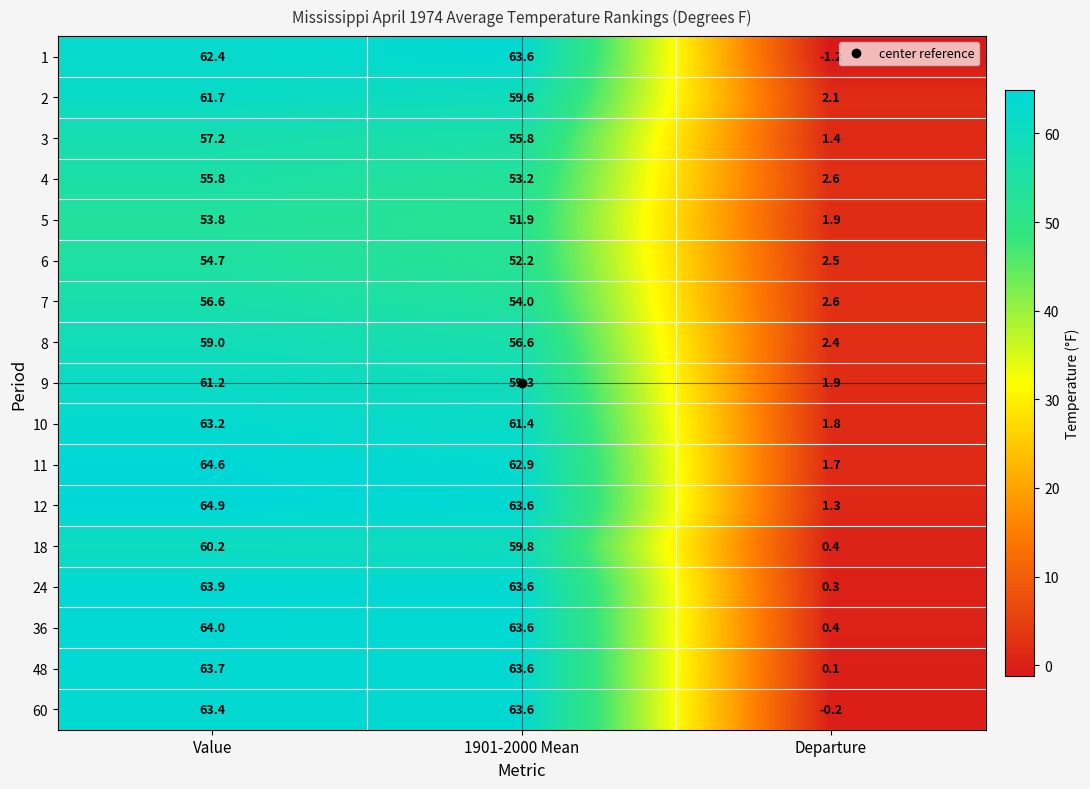

True or false: 4 has a value of 2.6 at Departure.

True